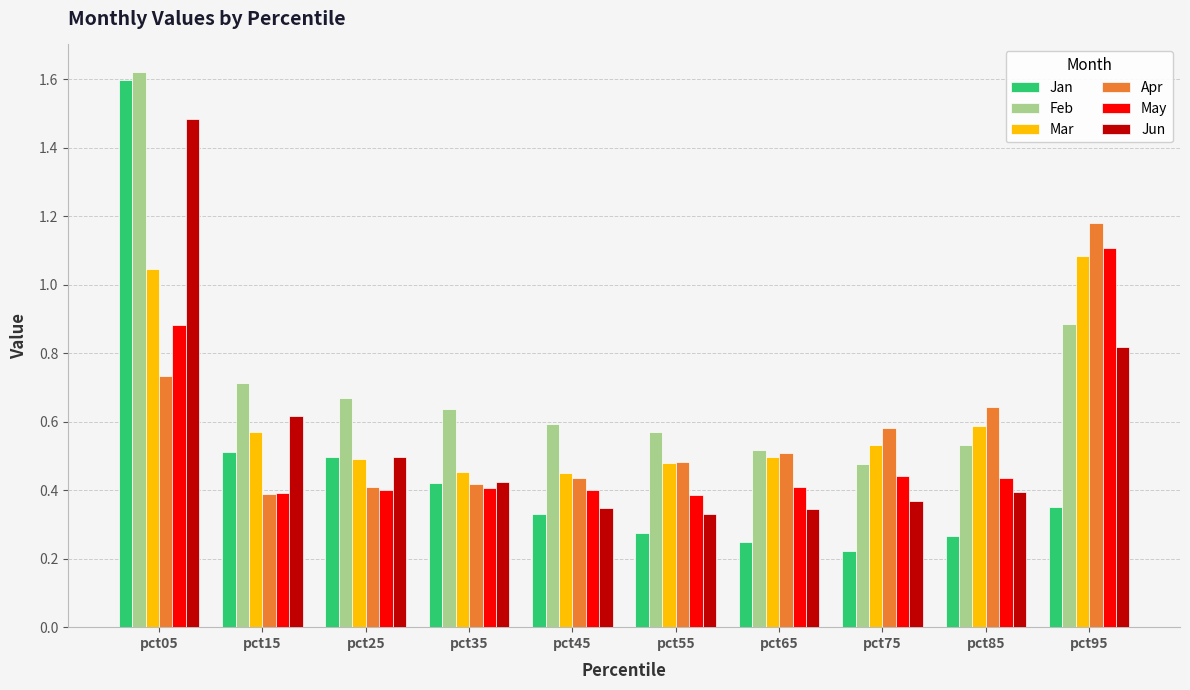

Which series has the widest spread of values?

Jan